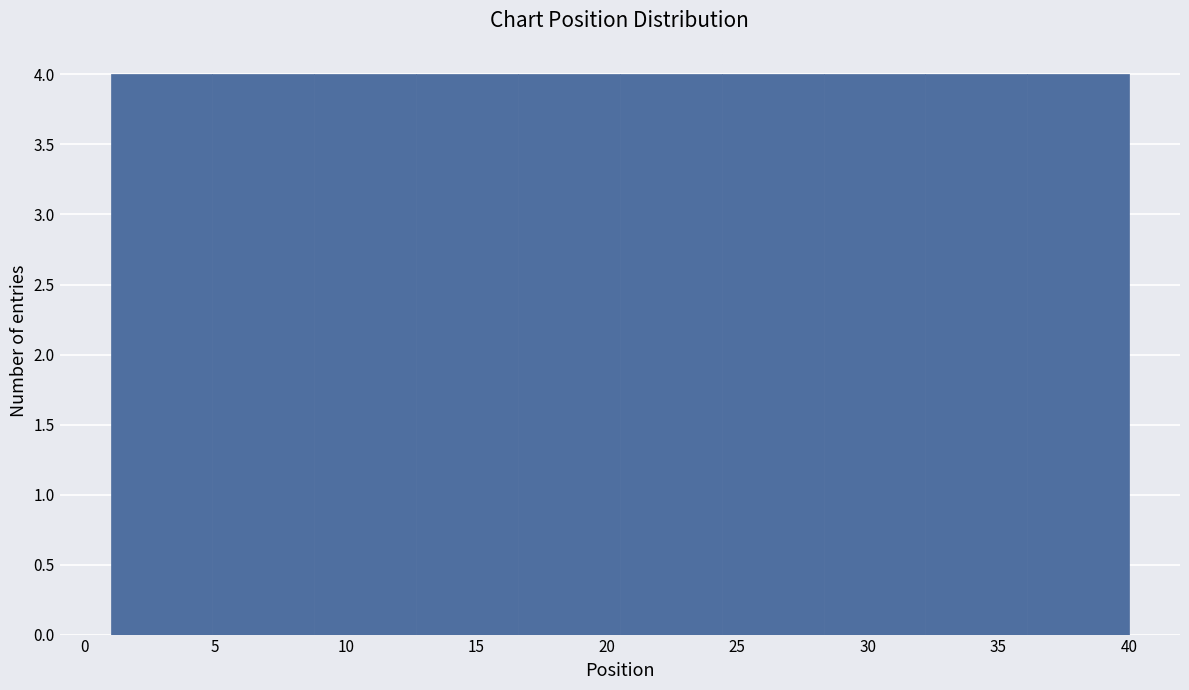

Reading left to right, transcribe this chart: for each bar, give the range it covers on the x-axis and its height. Neither the bar edges nor the heights are printed on the chart, so give them approximately, as read against the axes.

1.0 to 4.9: 4
4.9 to 8.8: 4
8.8 to 12.7: 4
12.7 to 16.6: 4
16.6 to 20.5: 4
20.5 to 24.4: 4
24.4 to 28.3: 4
28.3 to 32.2: 4
32.2 to 36.1: 4
36.1 to 40.0: 4